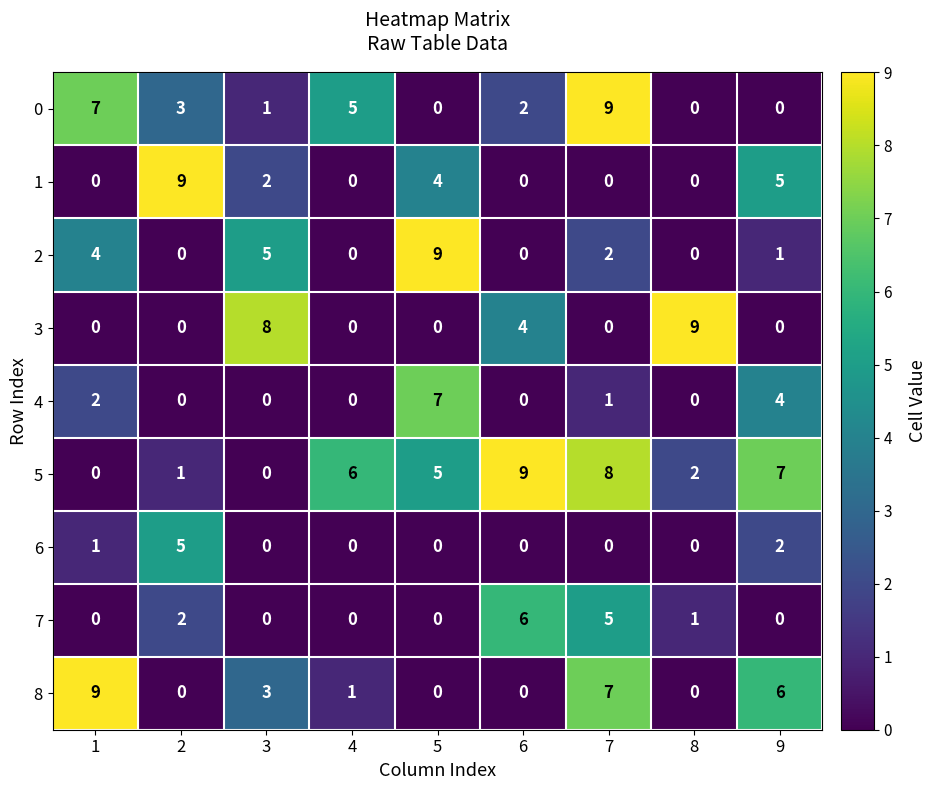

True or false: 7 has a value of 2 at 2.

True